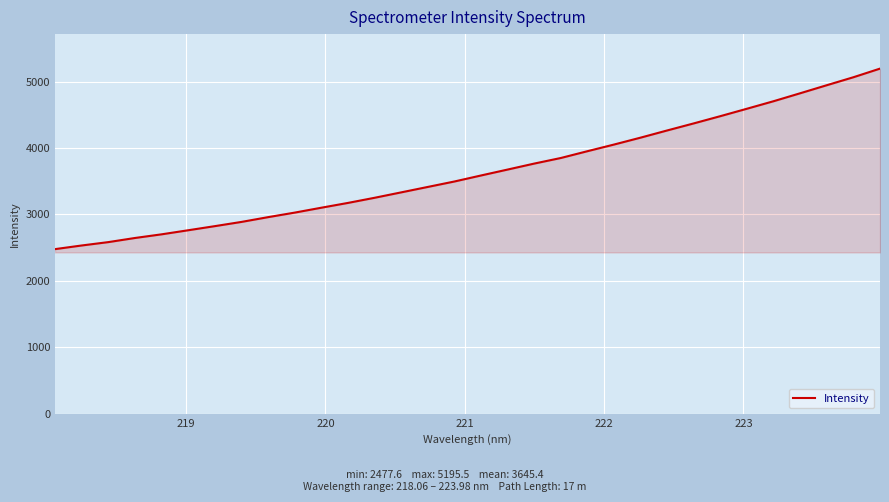

What is the maximum value shown in the chart?

5195.5